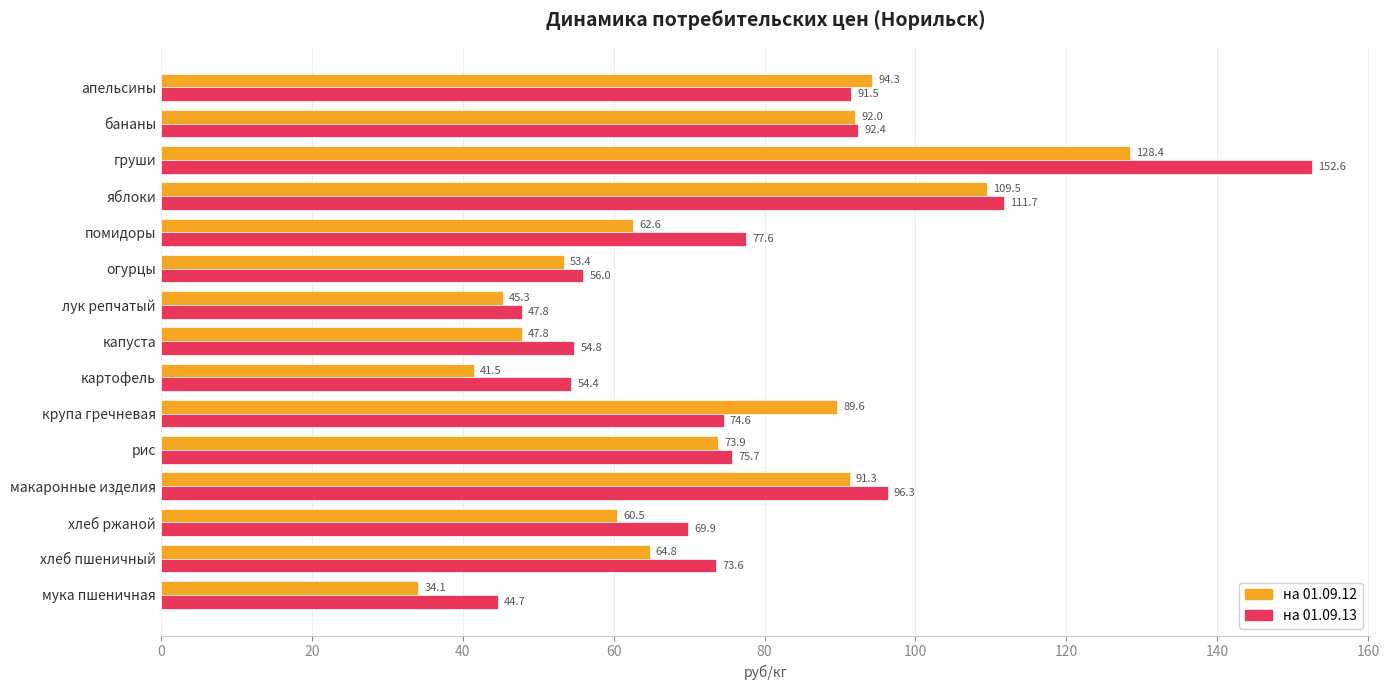

Which series has the largest total across all categories?

на 01.09.13